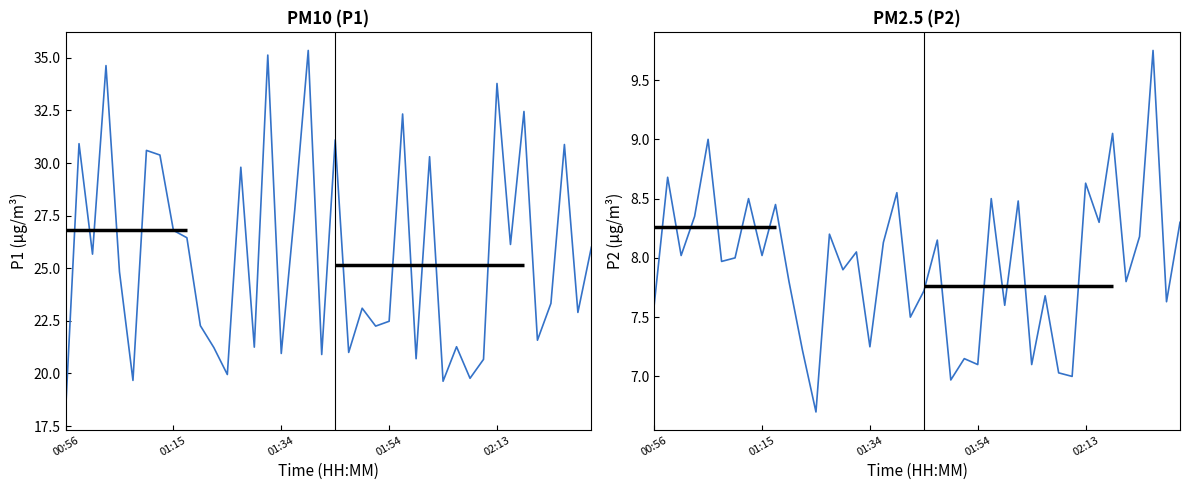

What position from the left is 13?

14